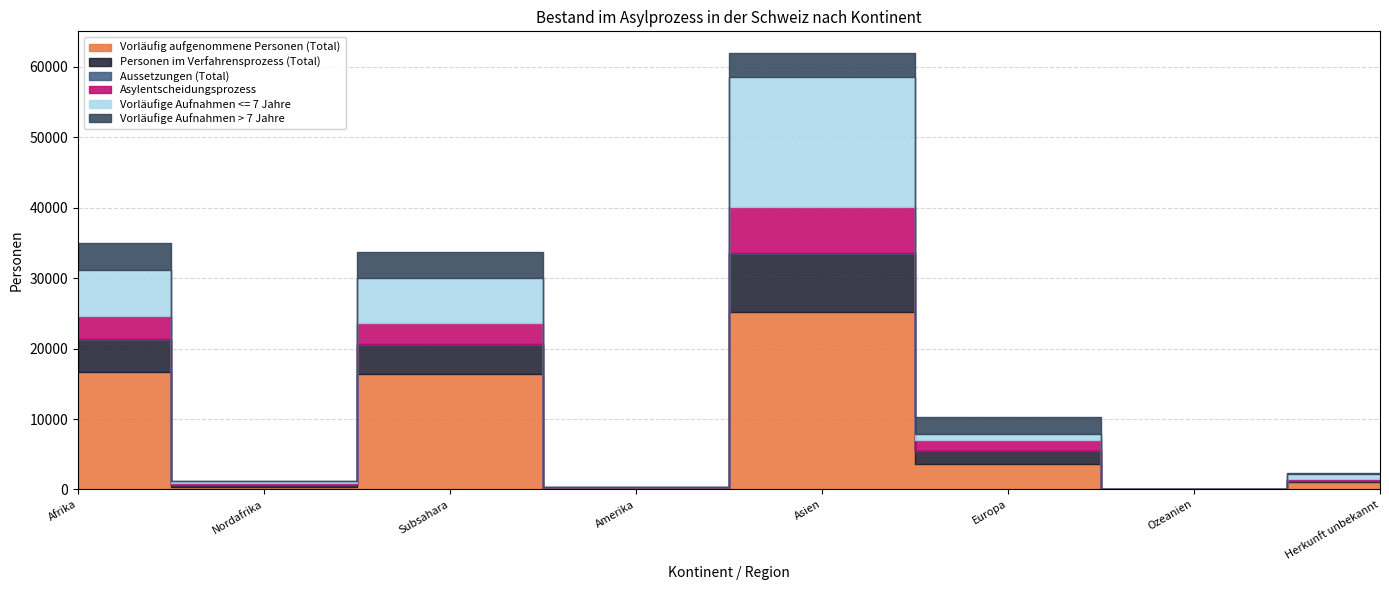

At how many categories does at least one series exceed 14008?

3